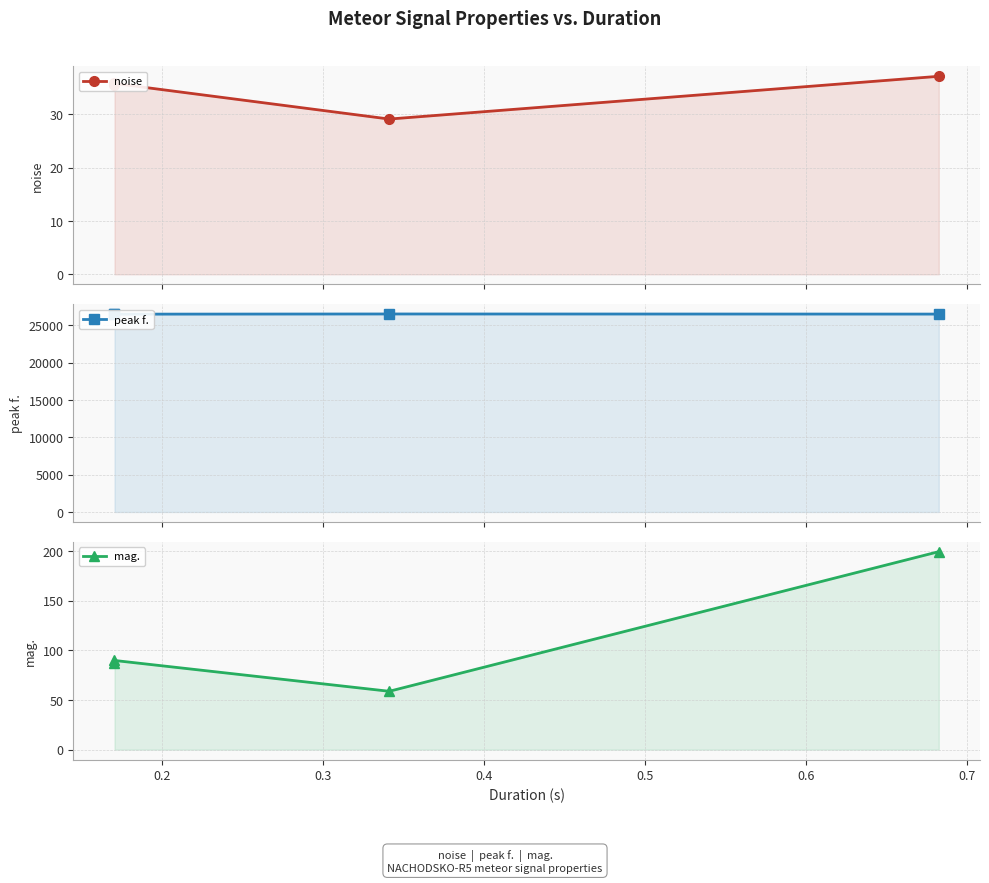

What is the difference between the highest and lowest values at 0.4?

26473.6